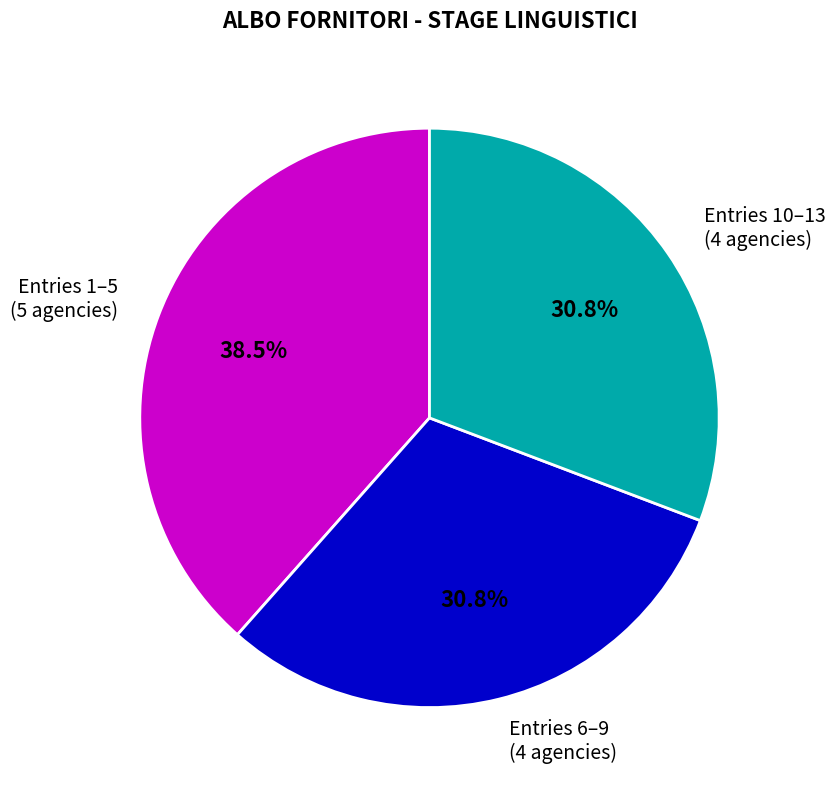

Does Entries 10–13 (4 agencies) account for over 50% of the chart?

No